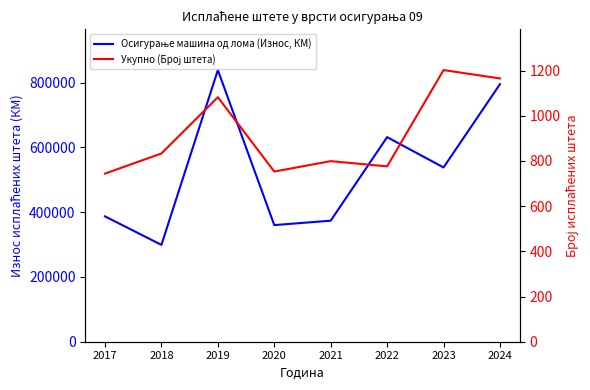

Reading left to right, transcribe all the data shown in this chart.

Осигурање машина од лома (Износ, КМ): 2017=386895.4	2018=298880.1	2019=838421.4	2020=359958.4	2021=373570.2	2022=631428.6	2023=537904.9	2024=794954.6
Укупно (Број штета): 2017=744.0	2018=833.0	2019=1082.0	2020=753.0	2021=799.0	2022=776.0	2023=1202.0	2024=1165.0